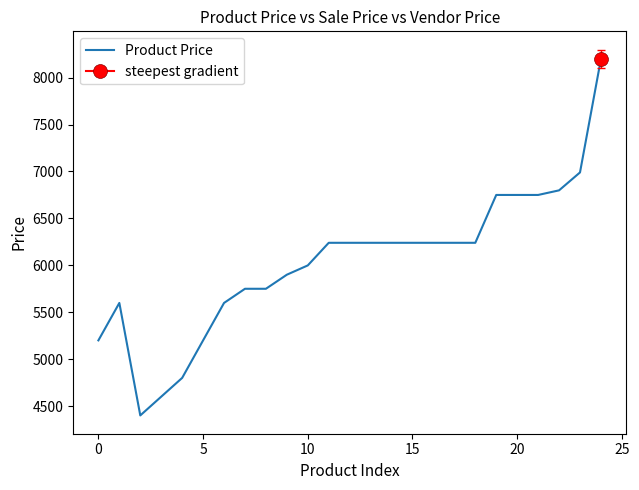

What is the greatest value displayed?

8199